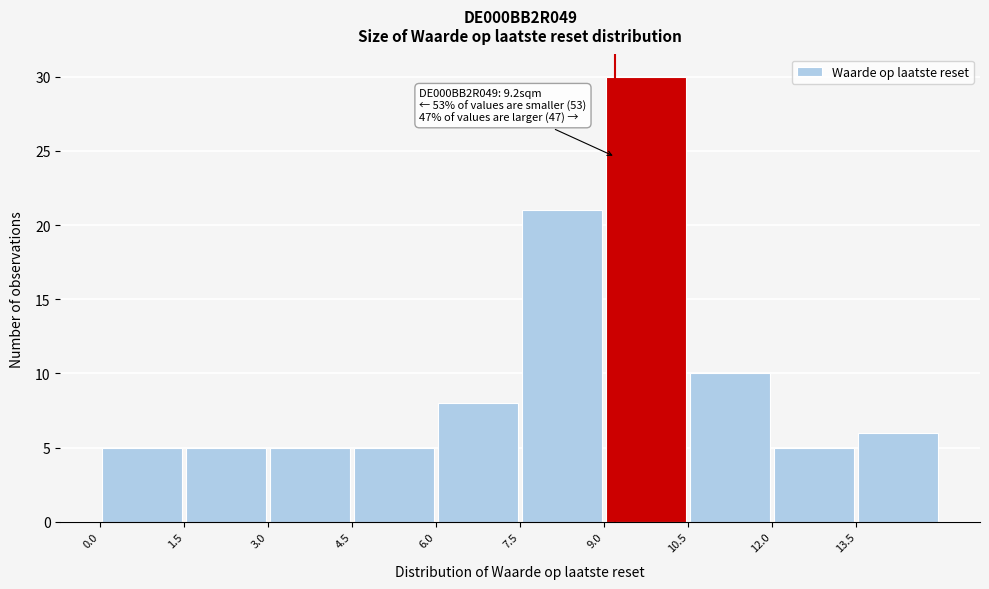

Over which range of the x-axis is the bar tallest?

9.0 to 10.5